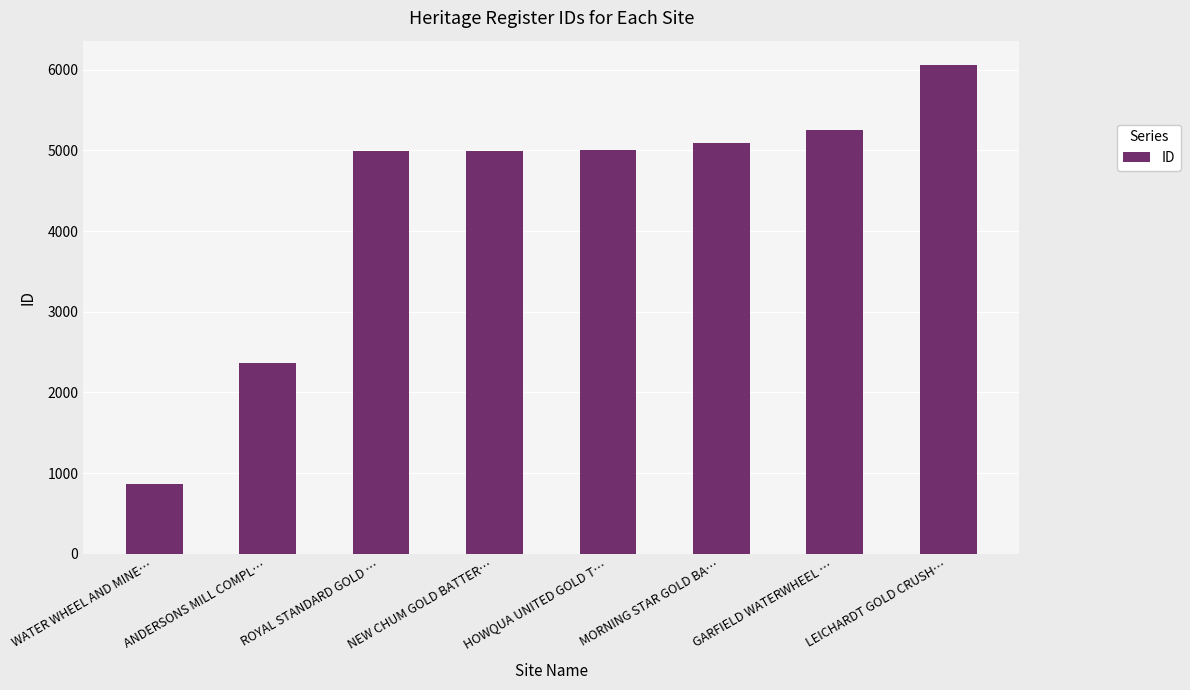

What is the label of the 5th bar from the right?

NEW CHUM GOLD BATTER…